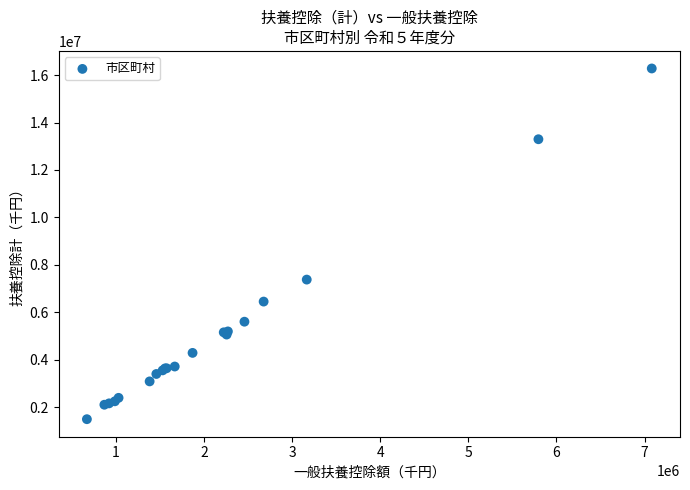

What Y value in the scatter plot is closest to 8888915?

7381910